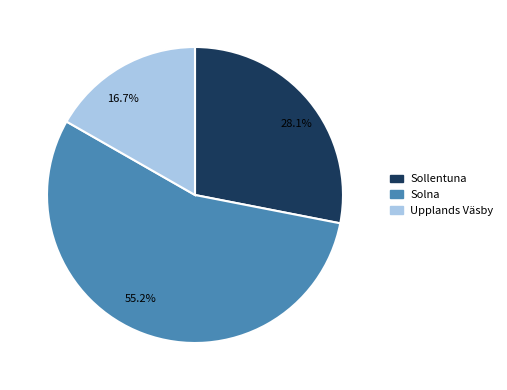

Which slice is the smallest?

16.7%